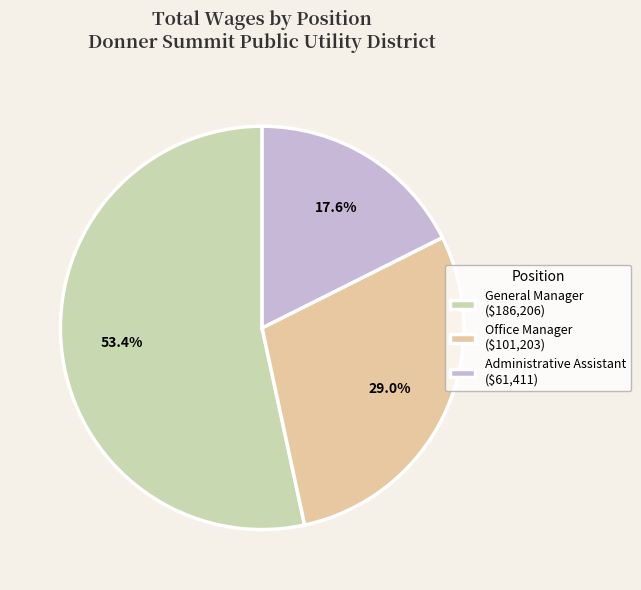

What is the change in value from General Manager to Administrative Assistant?

-124795